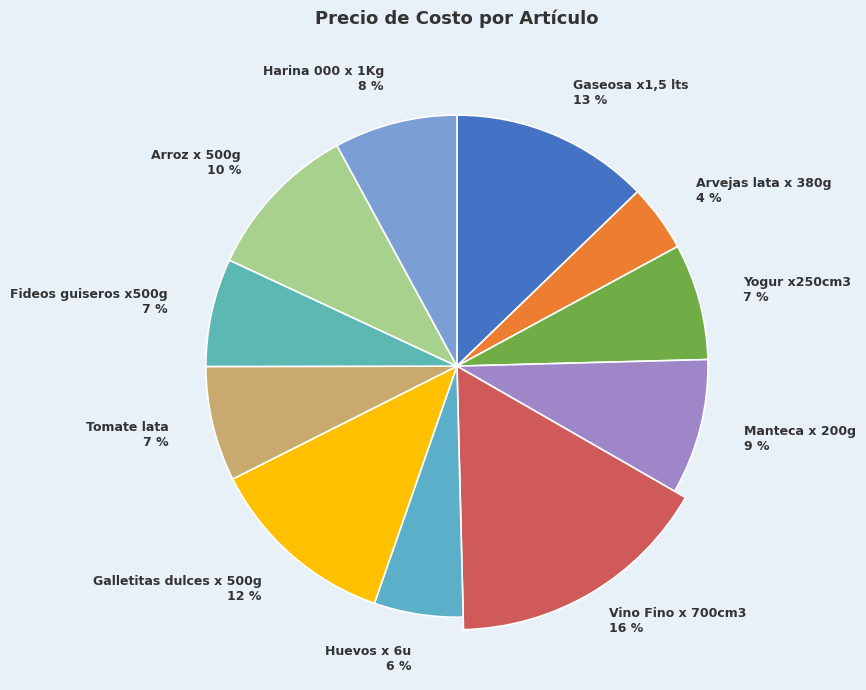

Is it true that Tomate lata is 7% of the pie?

True